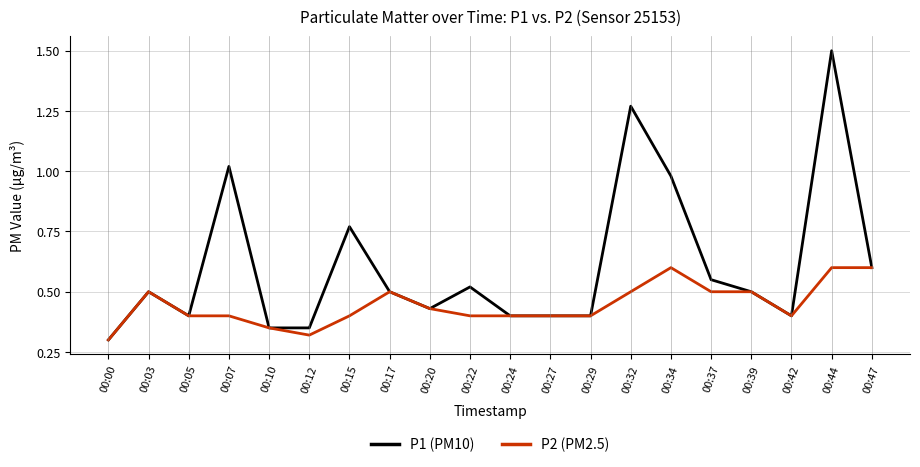

Which category has the highest value across all series?

00:44